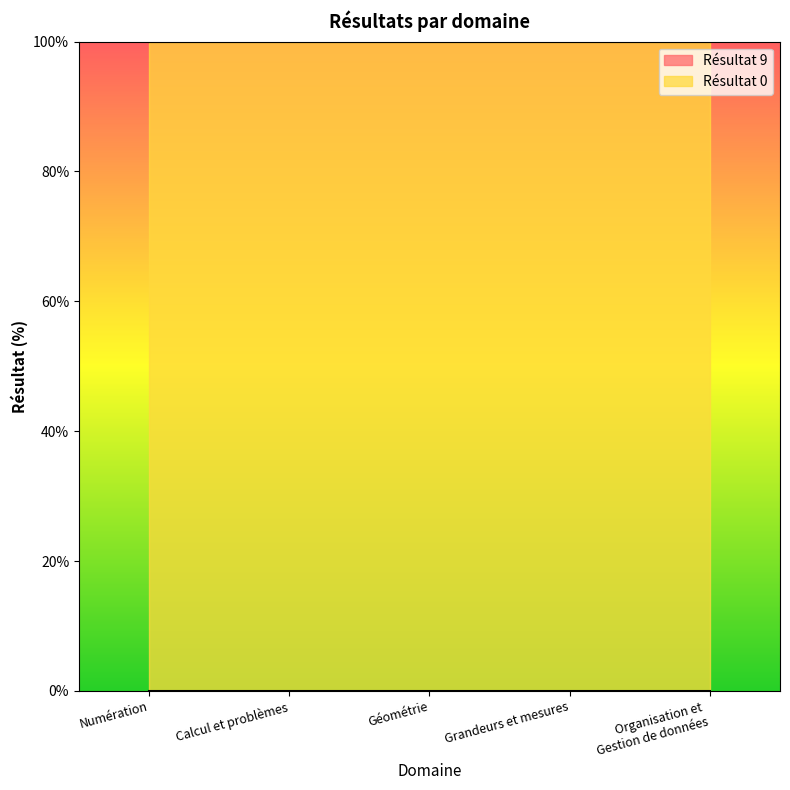

List the series in order of their overall mean, lowest first.

Résultat 9, Résultat 0